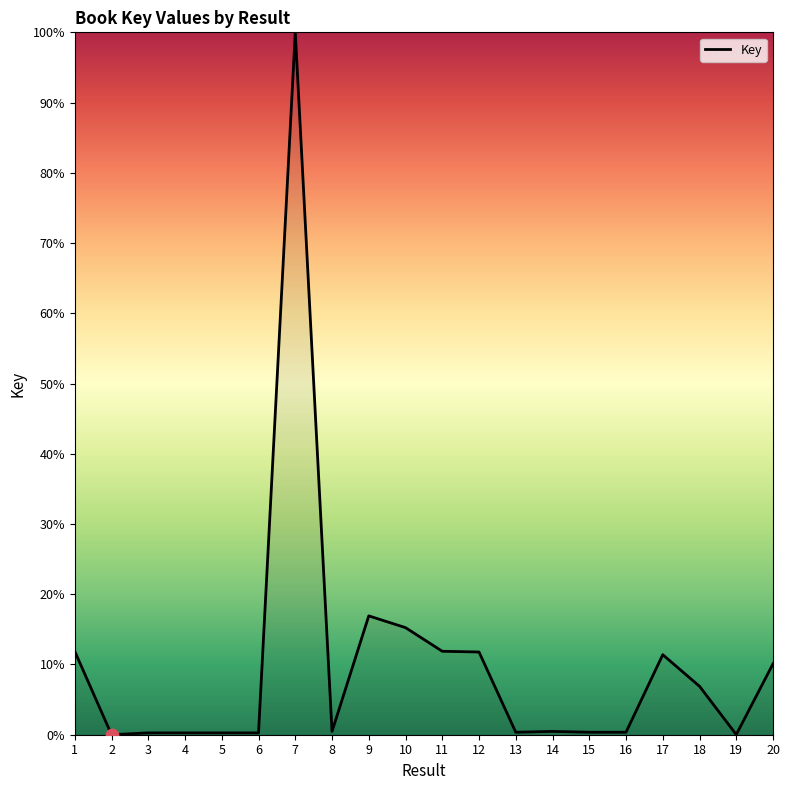

What is the change in value from 4 to 13?

+0.1